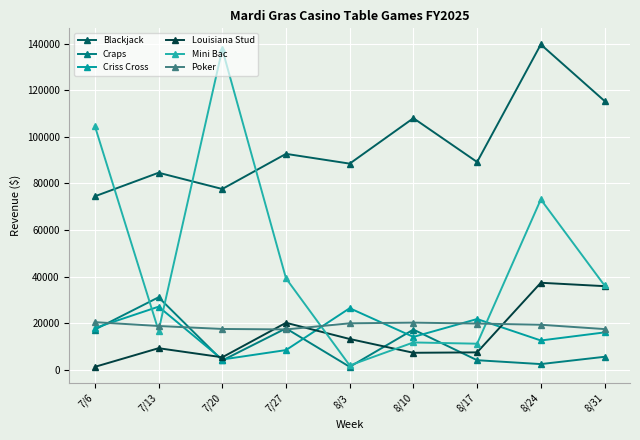

In Mini Bac, how many points are lower than both neighbors (excluding endpoints)?

3